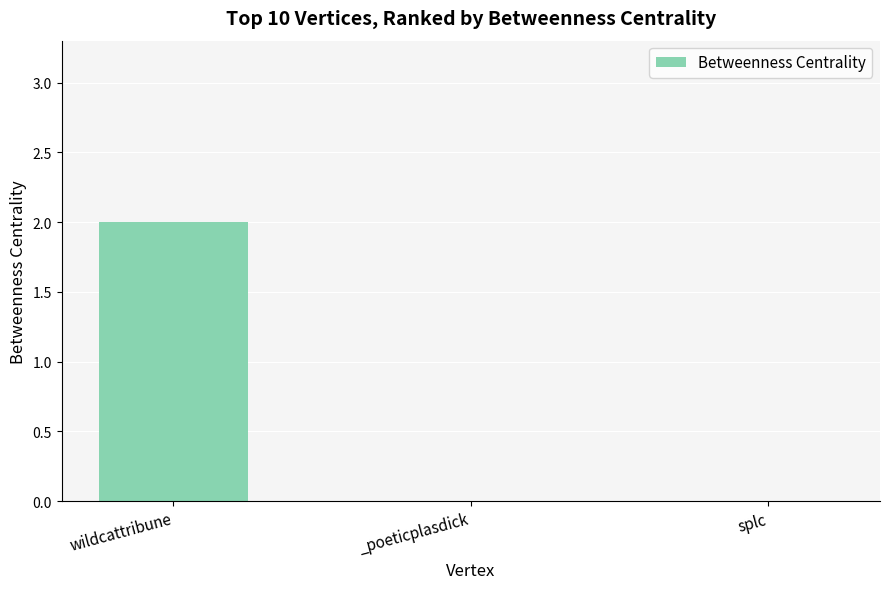

Between wildcattribune and _poeticplasdick, which is larger?

wildcattribune